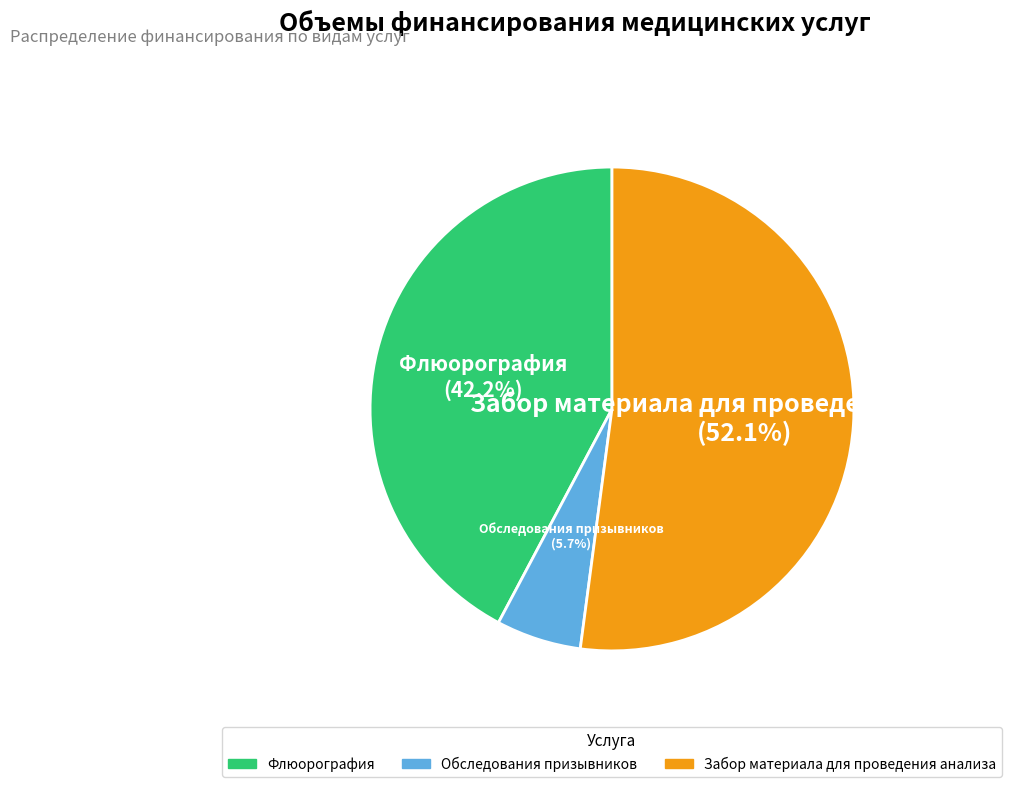

The Обследования призывников slice represents 6% of the pie. True or false?

True